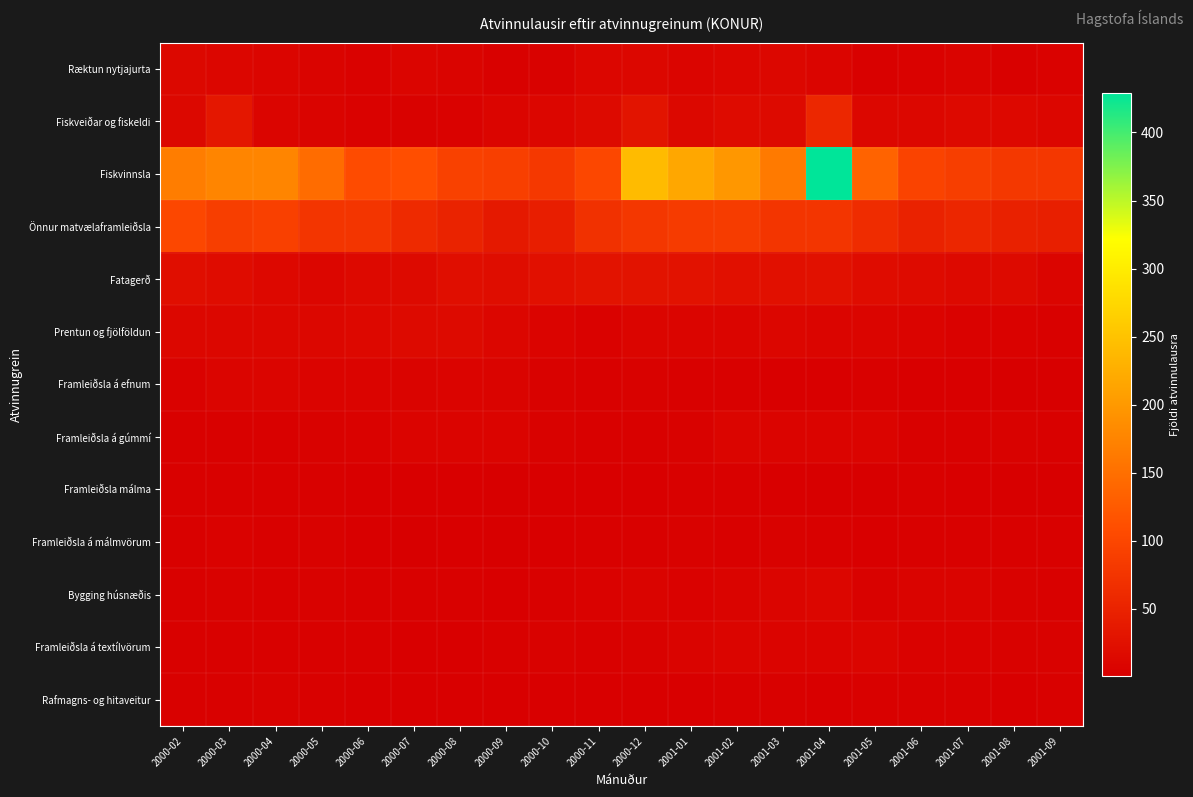

Which series has the largest total across all categories?

Fiskvinnsla